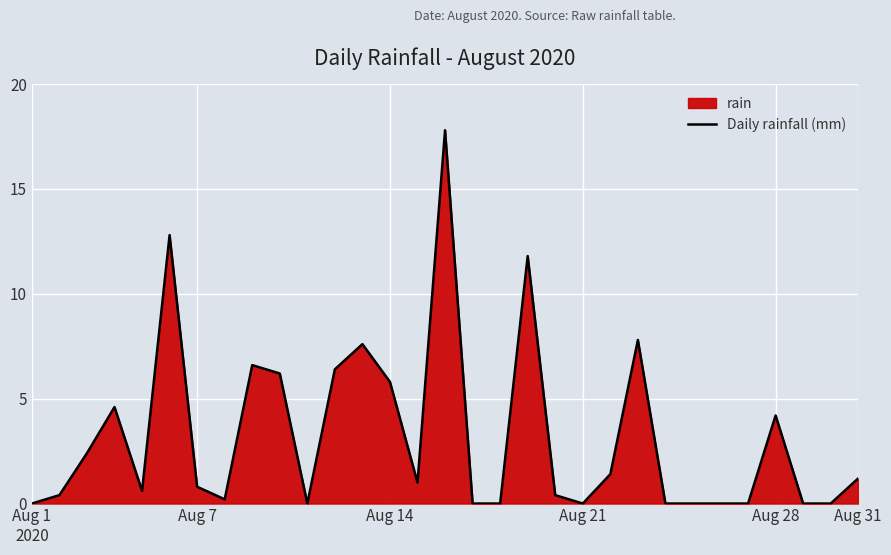

Reading left to right, what are all the values shown in this chart?

0.0	0.4	2.4	4.6	0.6	12.8	0.8	0.2	6.6	6.2	0.0	6.4	7.6	5.8	1.0	17.8	0.0	0.0	11.8	0.4	0.0	1.4	7.8	0.0	0.0	0.0	0.0	4.2	0.0	0.0	1.2